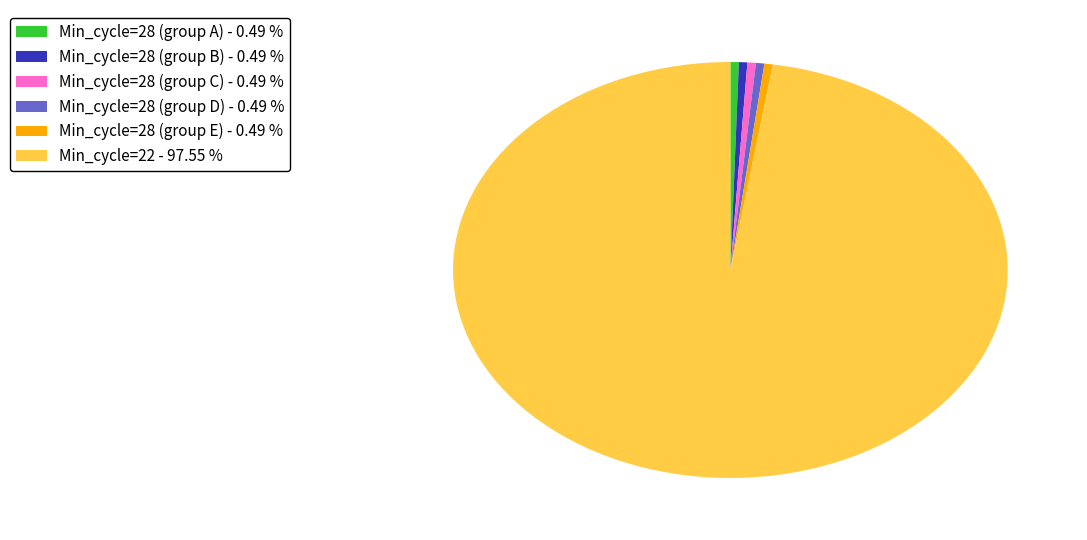

Is there a majority slice in this chart?

Yes